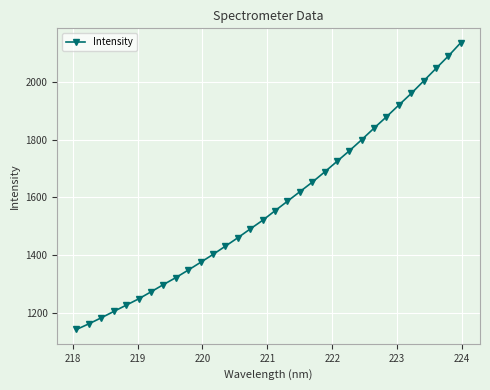

What is the difference between the maximum and minimum values?

992.4